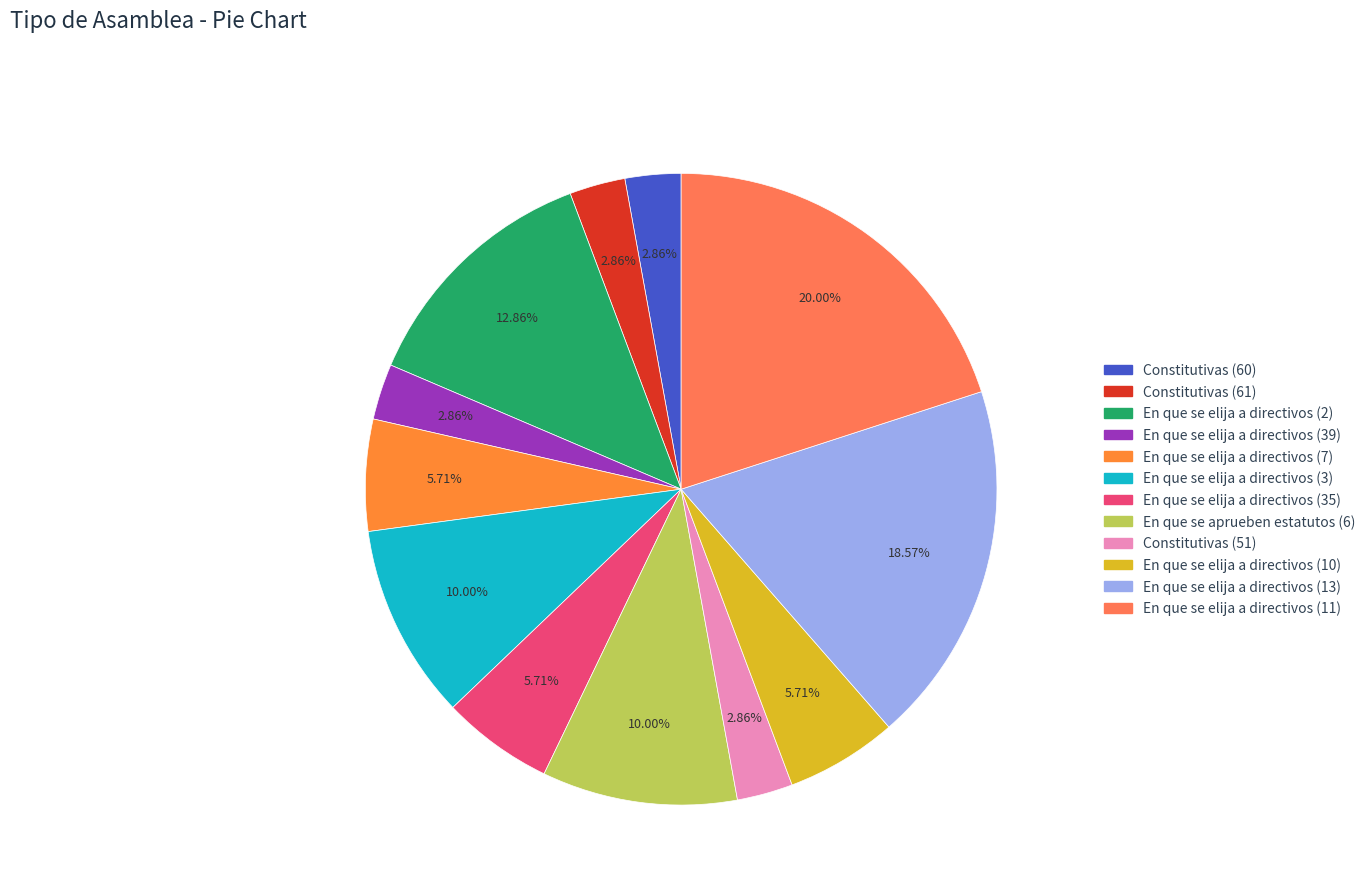

Which category has the smallest portion of the pie?

Constitutivas (60)